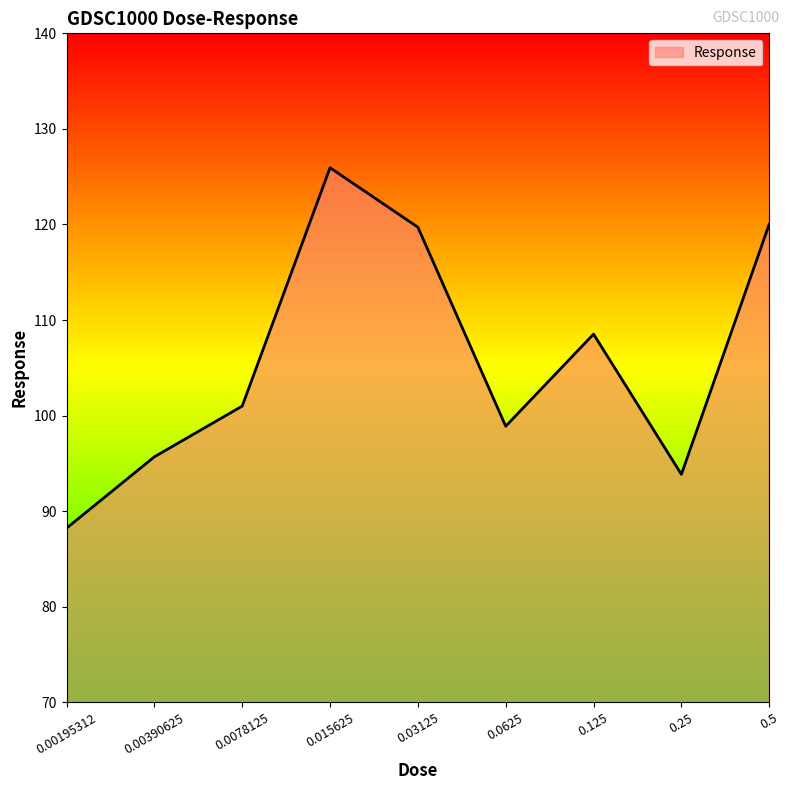

What is the difference between the values at 0.25 and 0.125?

14.7